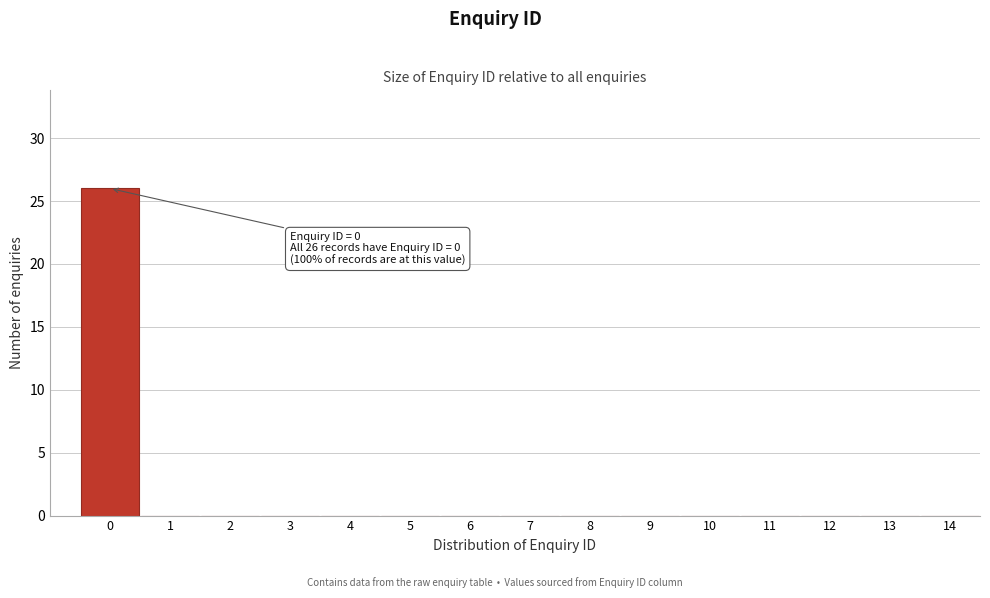

Over which range of the x-axis is the bar tallest?

-0.5 to 0.5